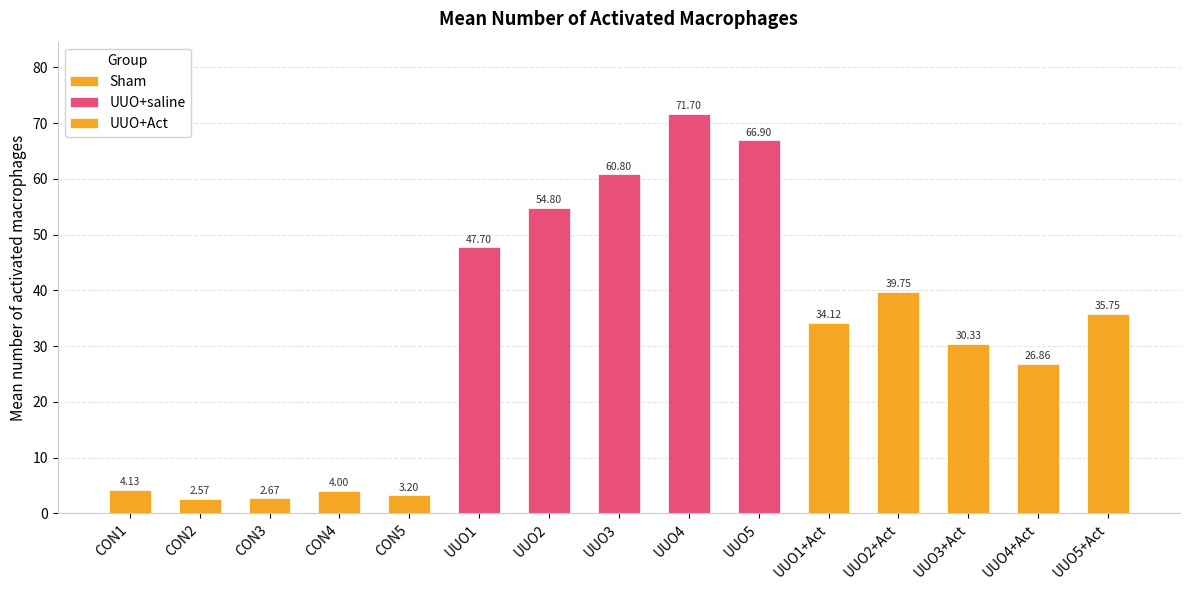

How many values in the UUO+Act series are below 34?

2